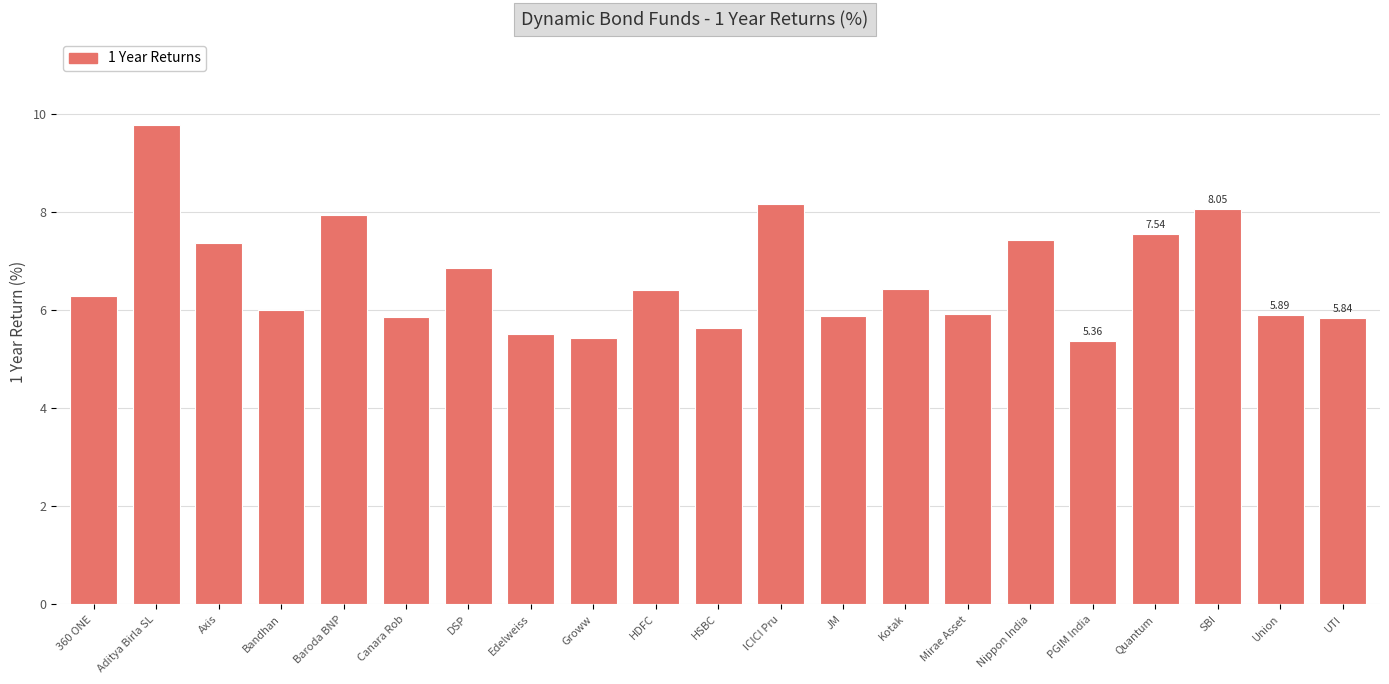

Approximately how many times larger is the value at PGIM India compared to Axis?

0.7